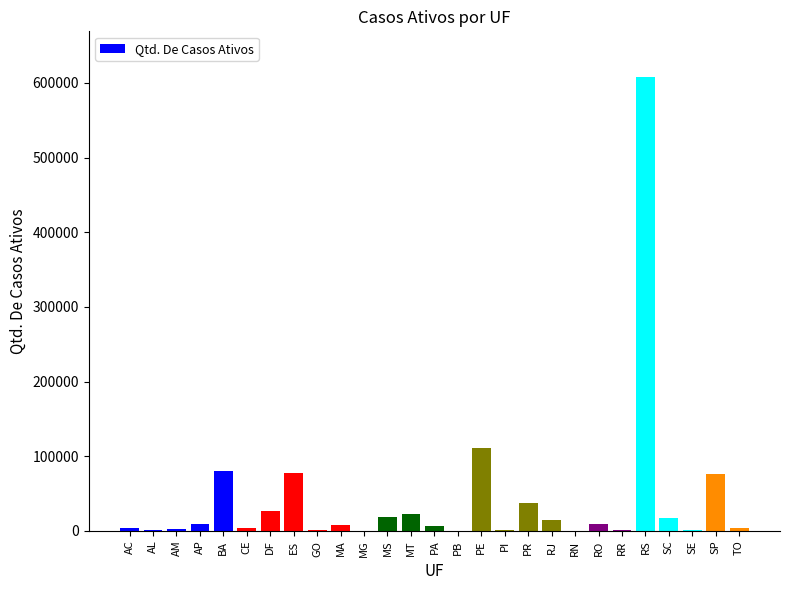

What is the change in value from AM to ES?

+74708